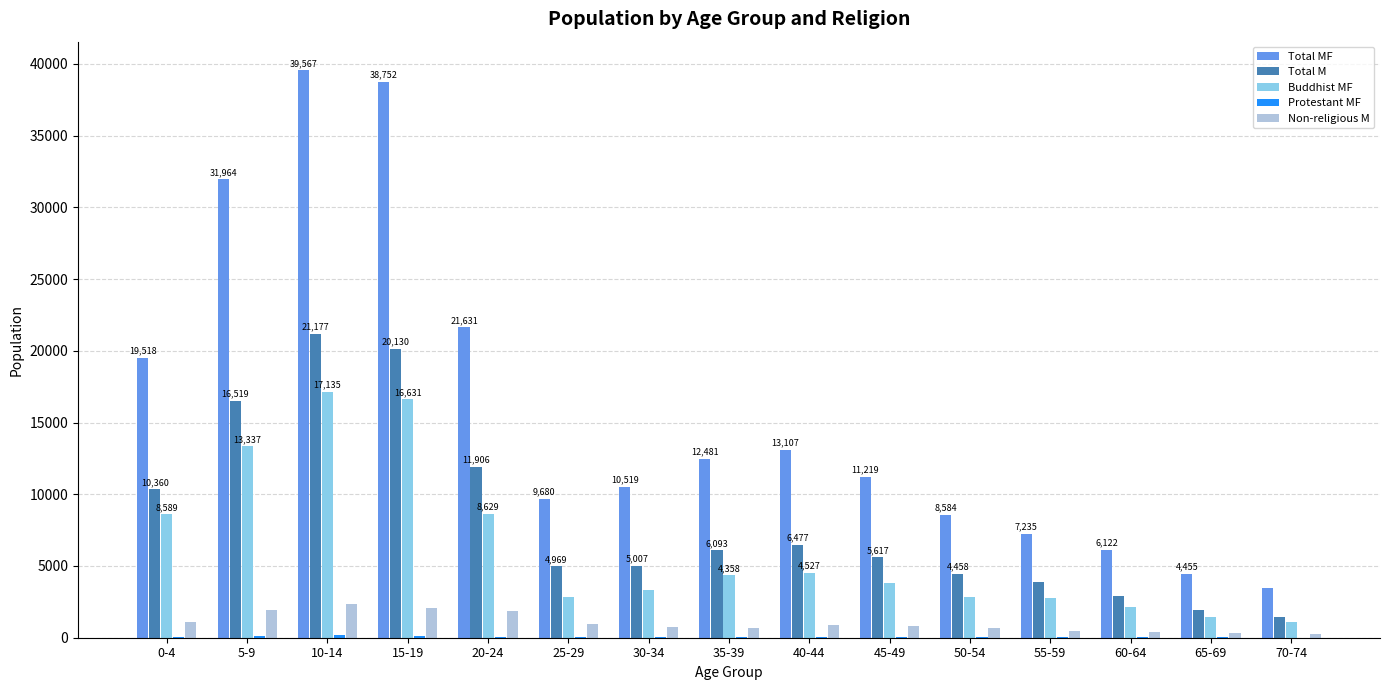

How many groups of bars are there?

15